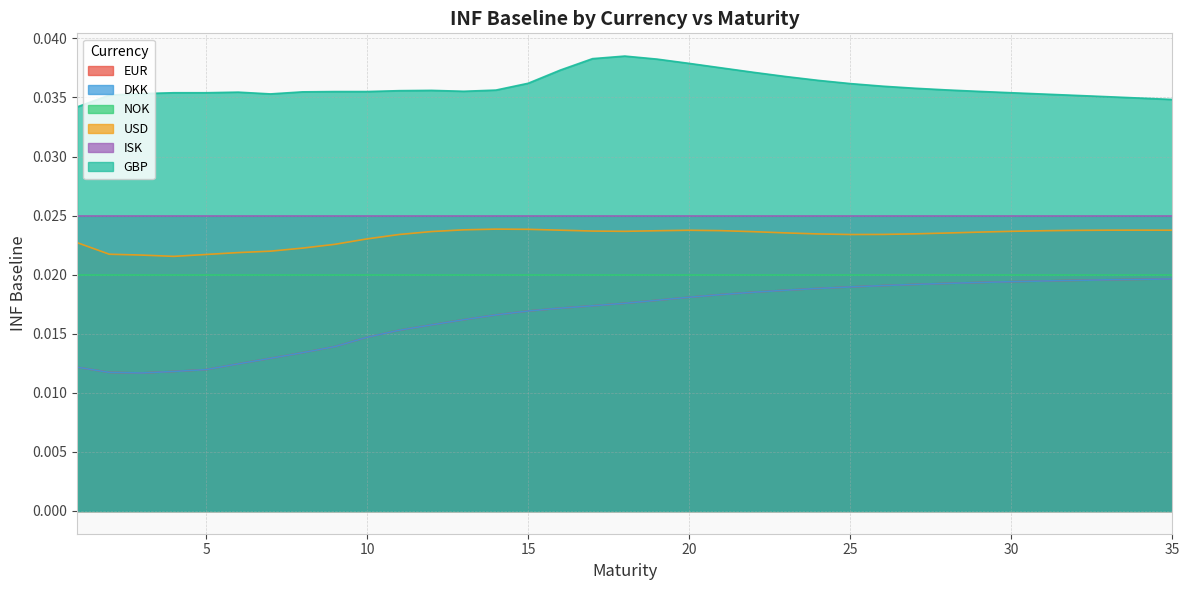

True or false: DKK has a value of 0.0 at 5.

True